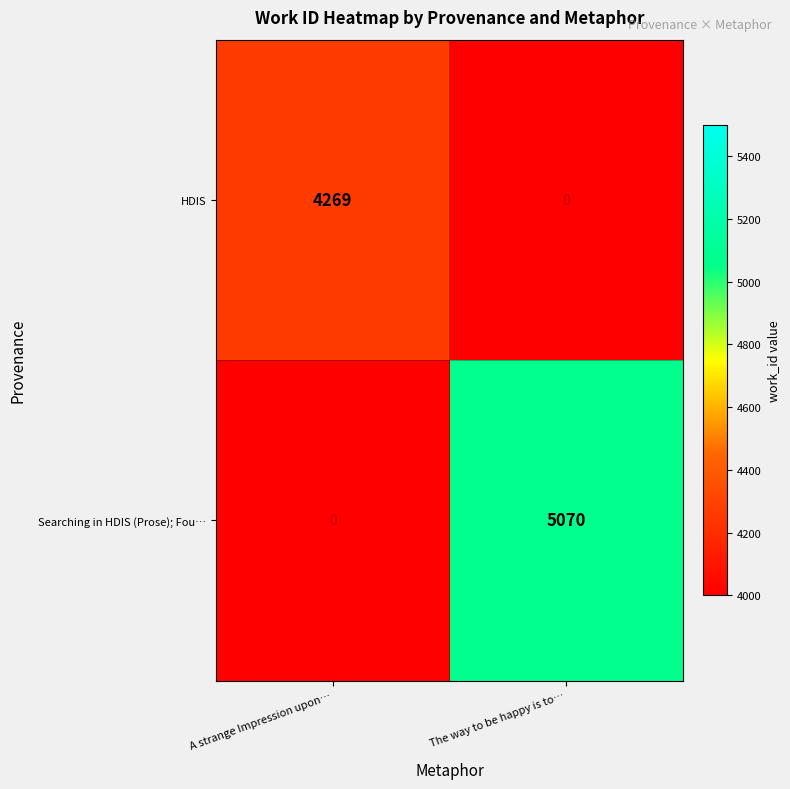

Which series has the largest total across all categories?

Searching in HDIS (Prose); Fou…